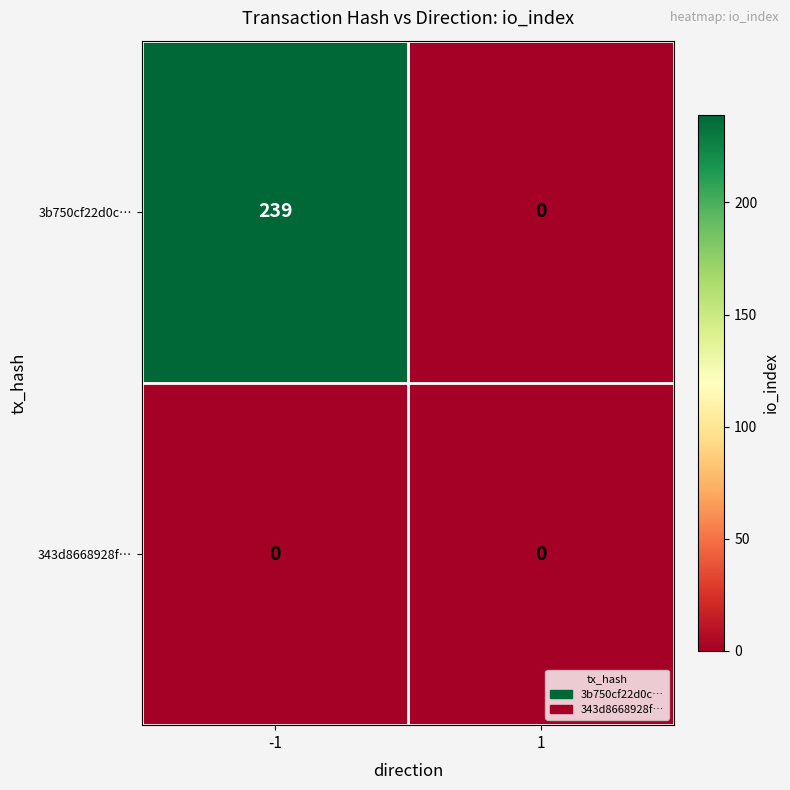

Rank the series by their average value, from lowest to highest.

343d8668928f…, 3b750cf22d0c…